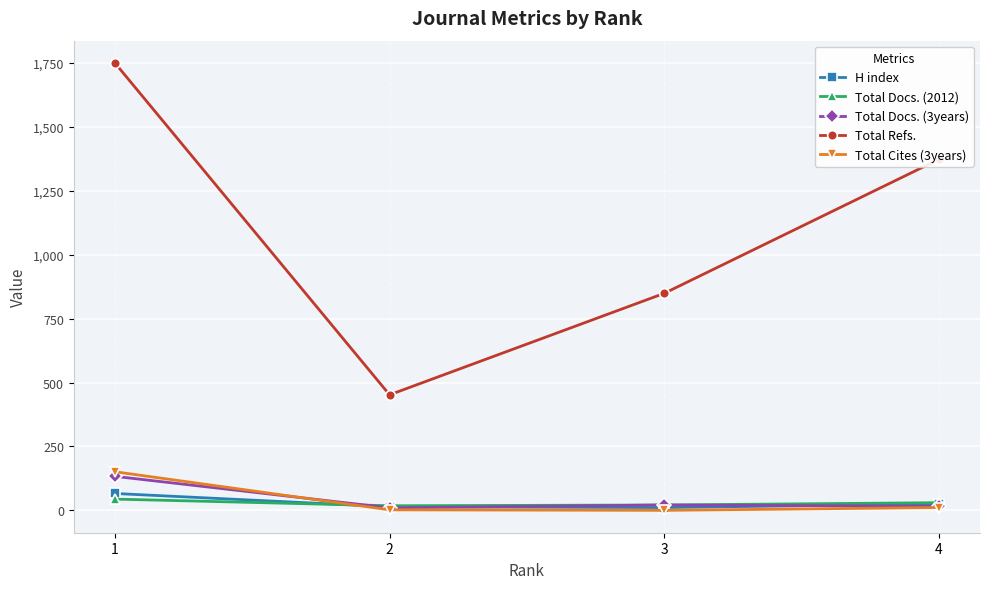

True or false: Total Docs. (2012) and Total Refs. cross at least once.

False